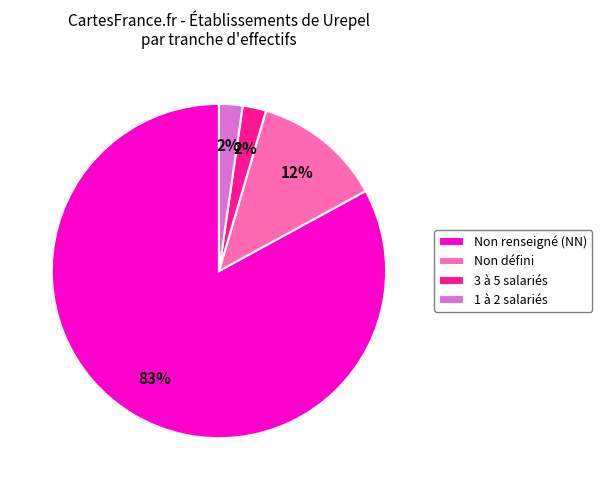

Which has a higher value, 1 à 2 salariés or Non défini?

Non défini